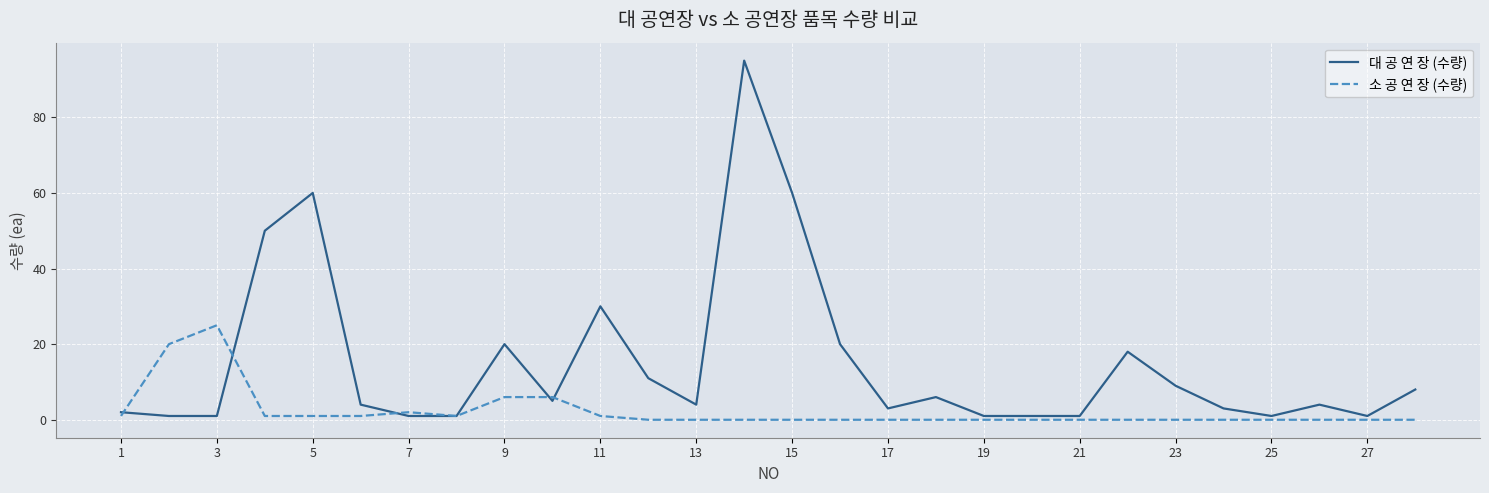

Does the chart display data point markers on the line(s)?

No